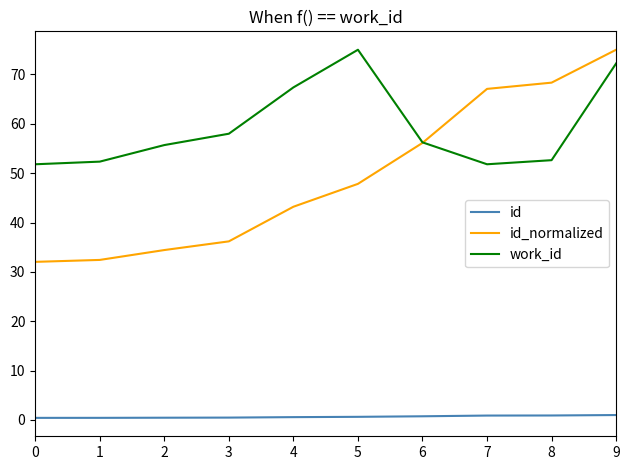

The value of id_normalized at 0 is 21.7. True or false?

False